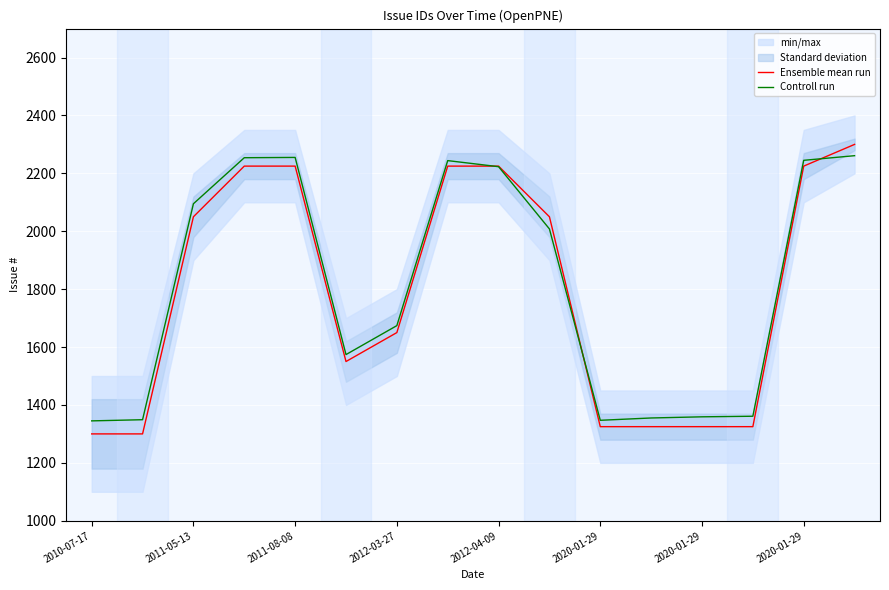

Reading right to left, what are all the values shown in this chart?

Ensemble mean run: 2300	2225	1325	1325	1325	1325	2050	2225	2225	1650	1550	2225	2225	2050	1300	1300
Controll run: 2261	2245	1361	1359	1355	1347	2008	2223	2244	1674	1574	2255	2254	2095	1349	1345